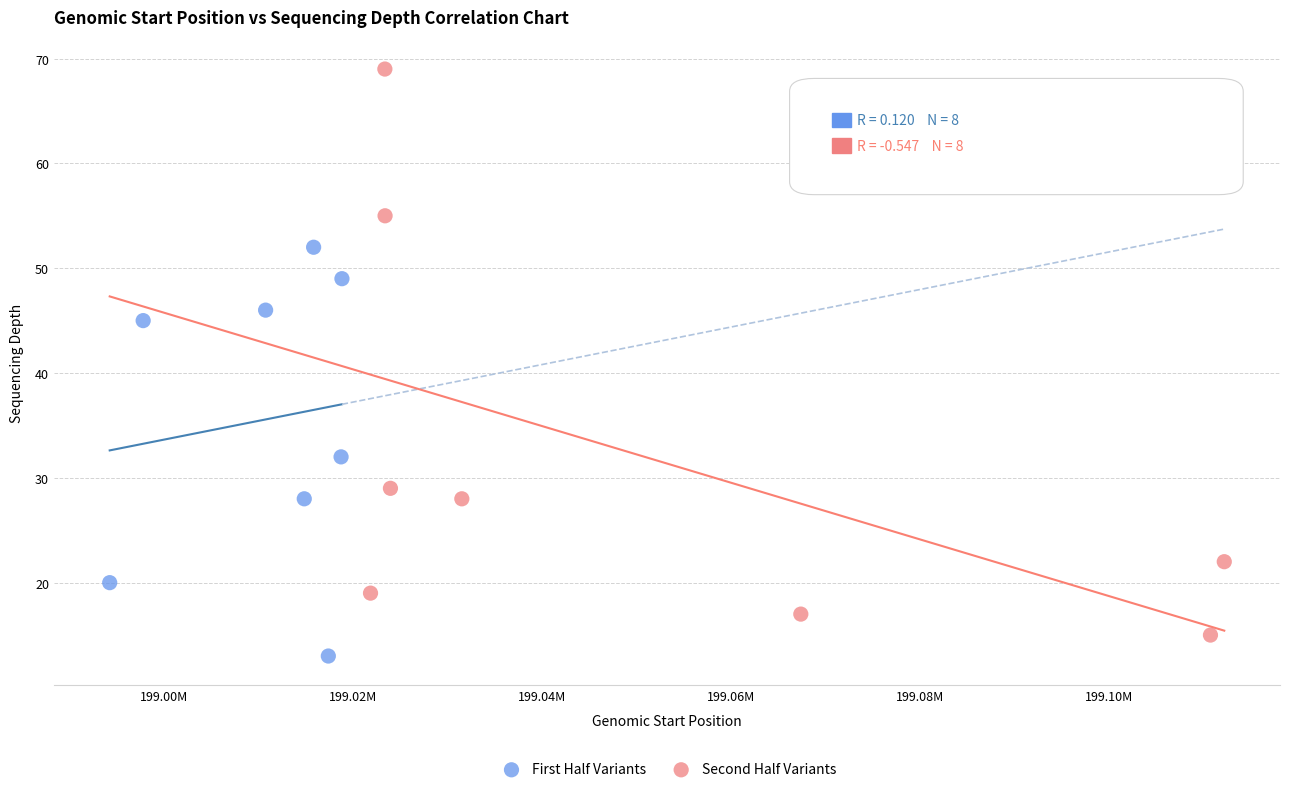

Which series has the largest Y range (max minus min)?

Second Half Variants